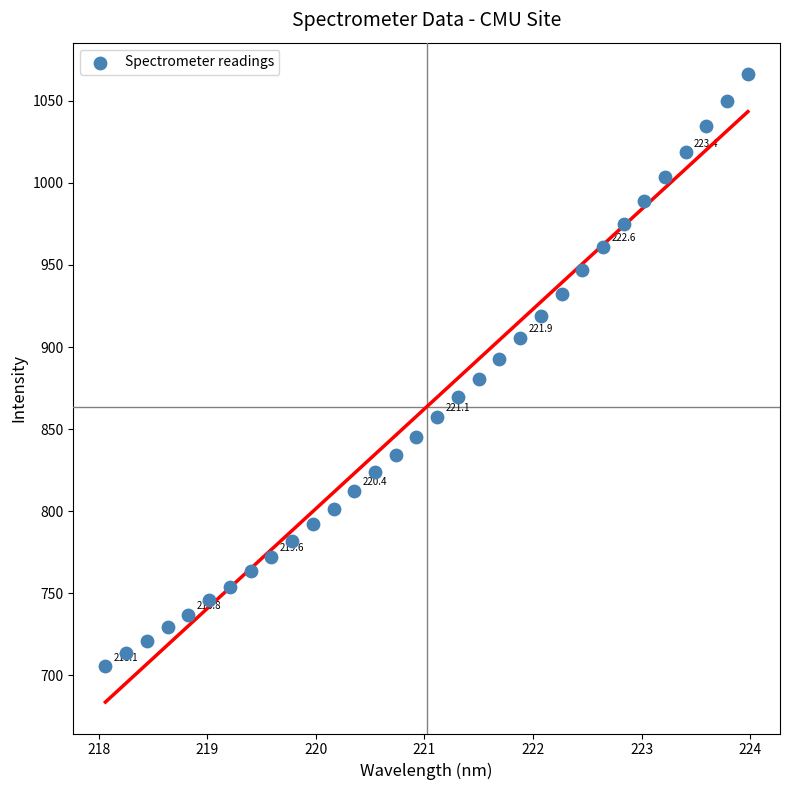

What is the range of Y values (max minus min)?

360.8